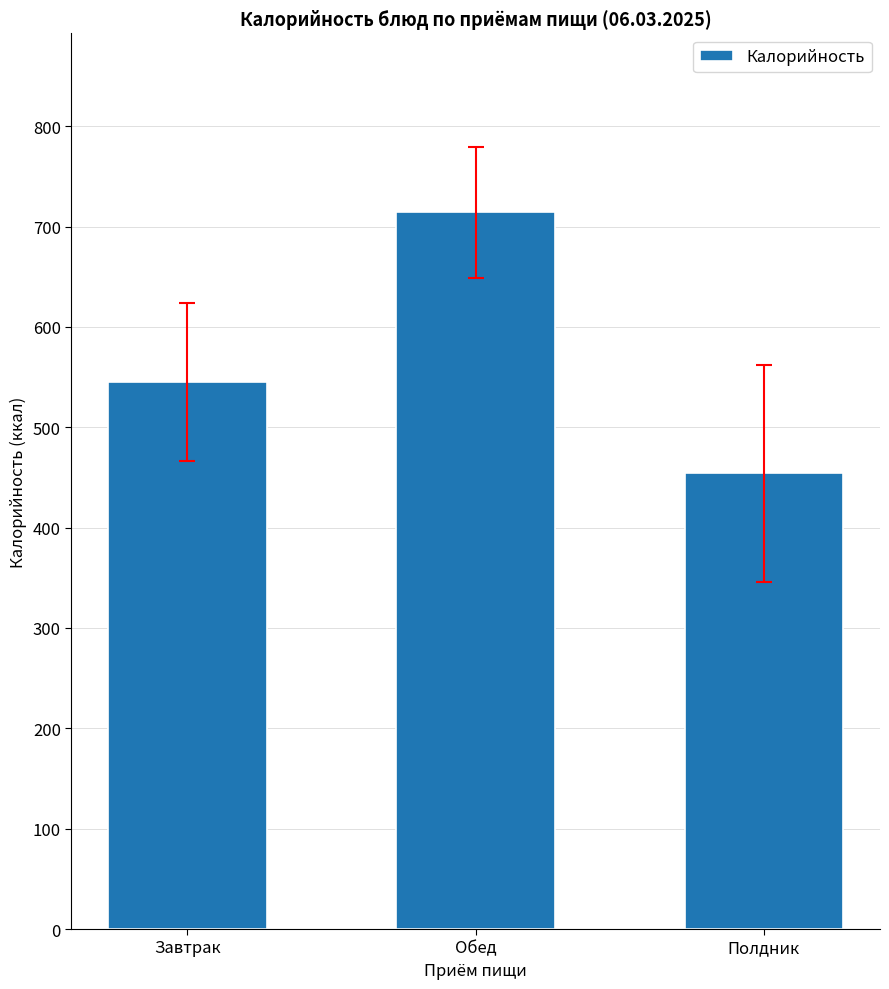

Reading left to right, what are all the values shown in this chart?

Завтрак=545	Обед=714	Полдник=454